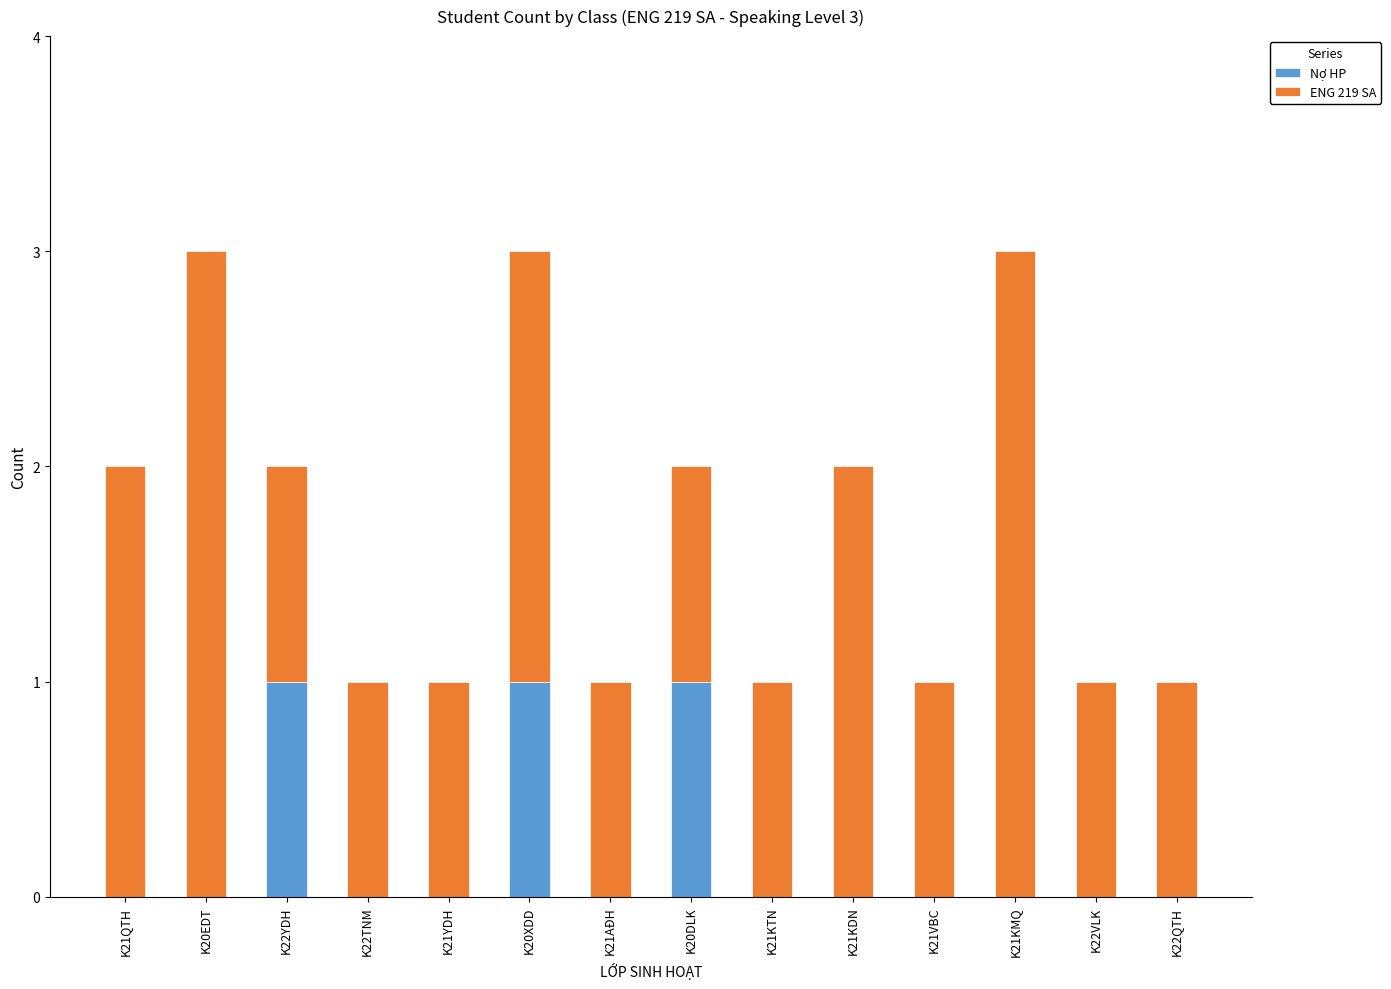

Count the Nợ HP values in the range 0 to 1.

14